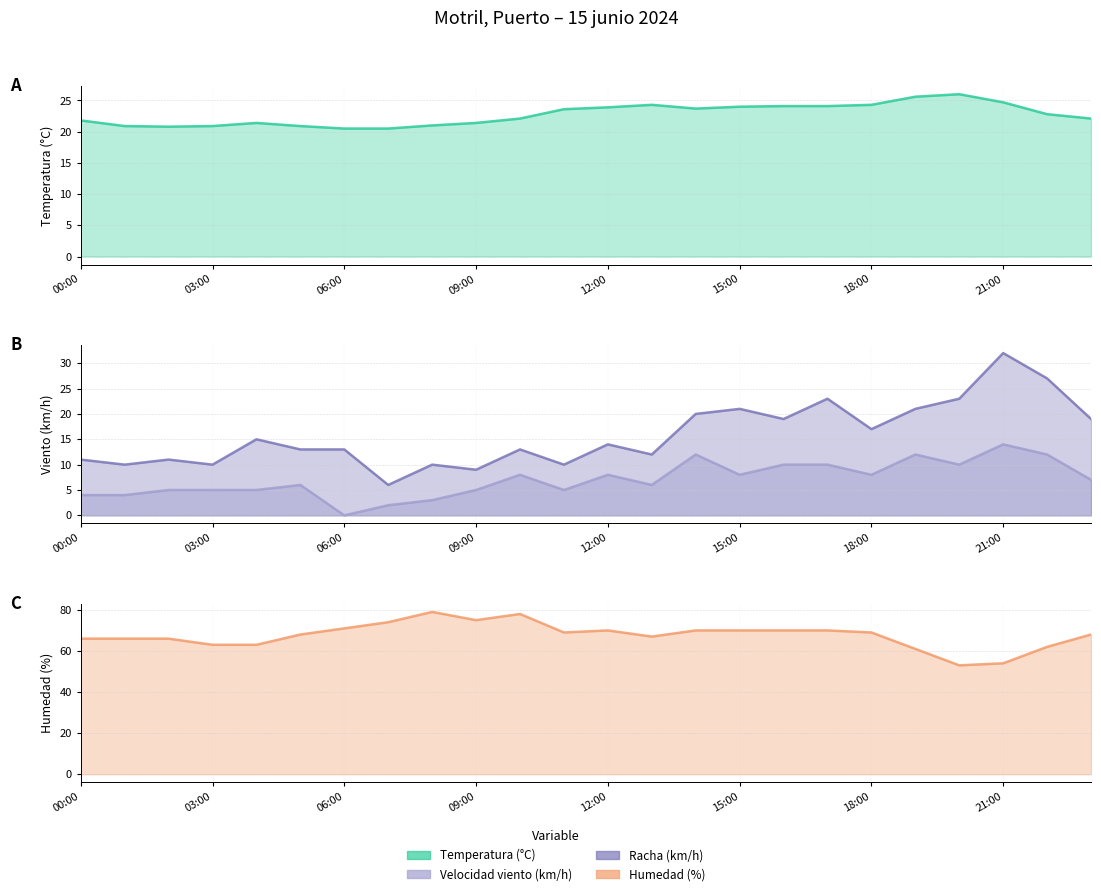

How many data points in Racha (km/h) are above 14?

11